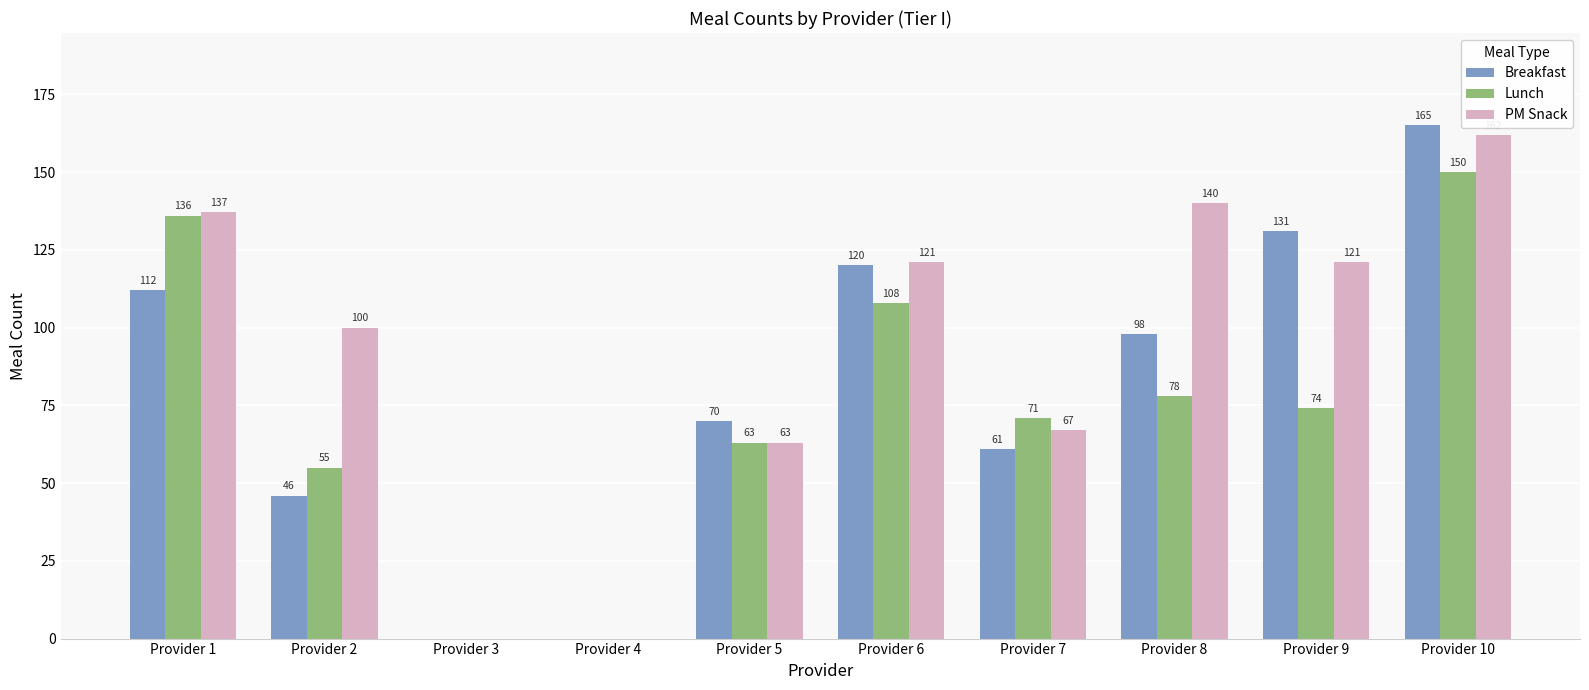

The value of Lunch at Provider 4 is 72. True or false?

False